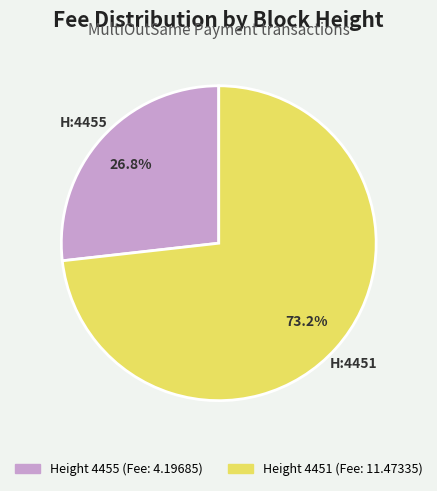

Is there any slice that represents more than half of the pie?

Yes